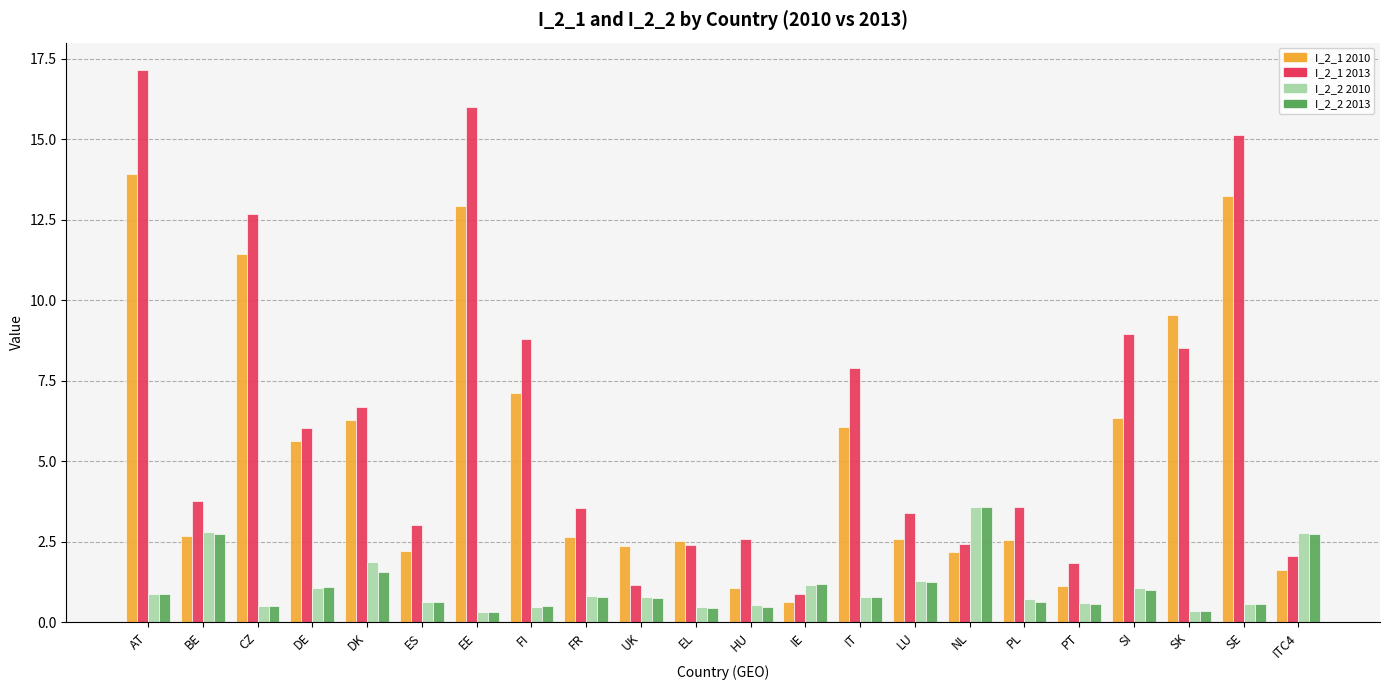

Which series has the widest spread of values?

I_2_1 2013